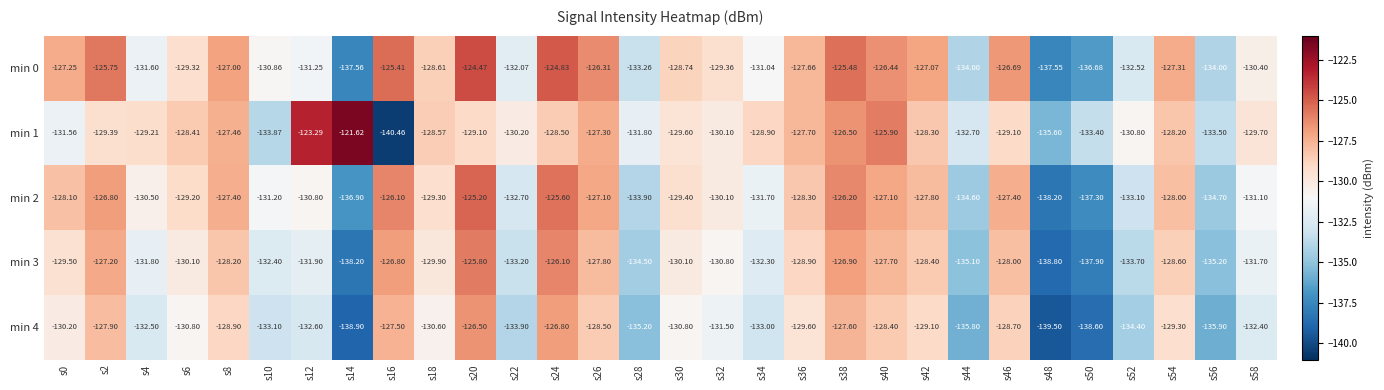

Is the value of min 0 at s54 greater than the value of min 4 at s4?

Yes